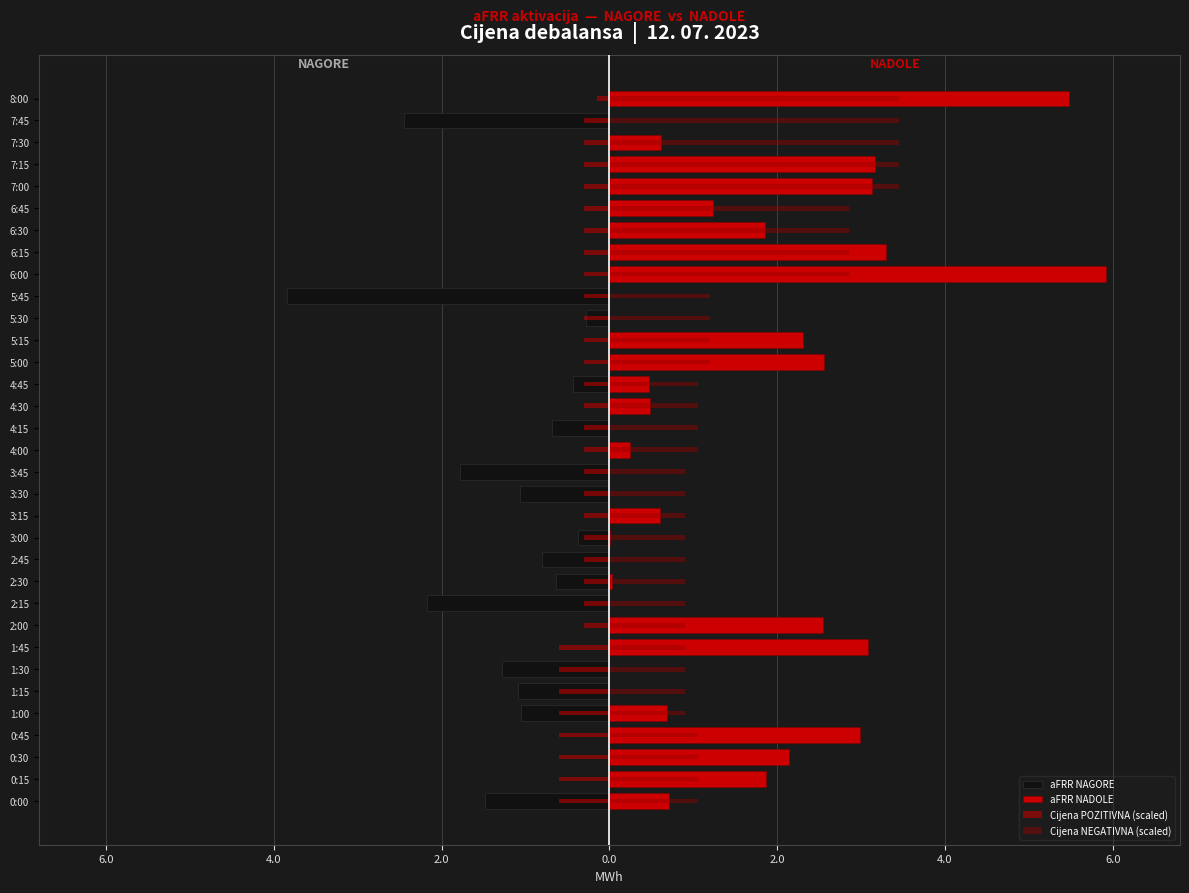

The value of aFRR NAGORE at 1:30 is -2.0. True or false?

False